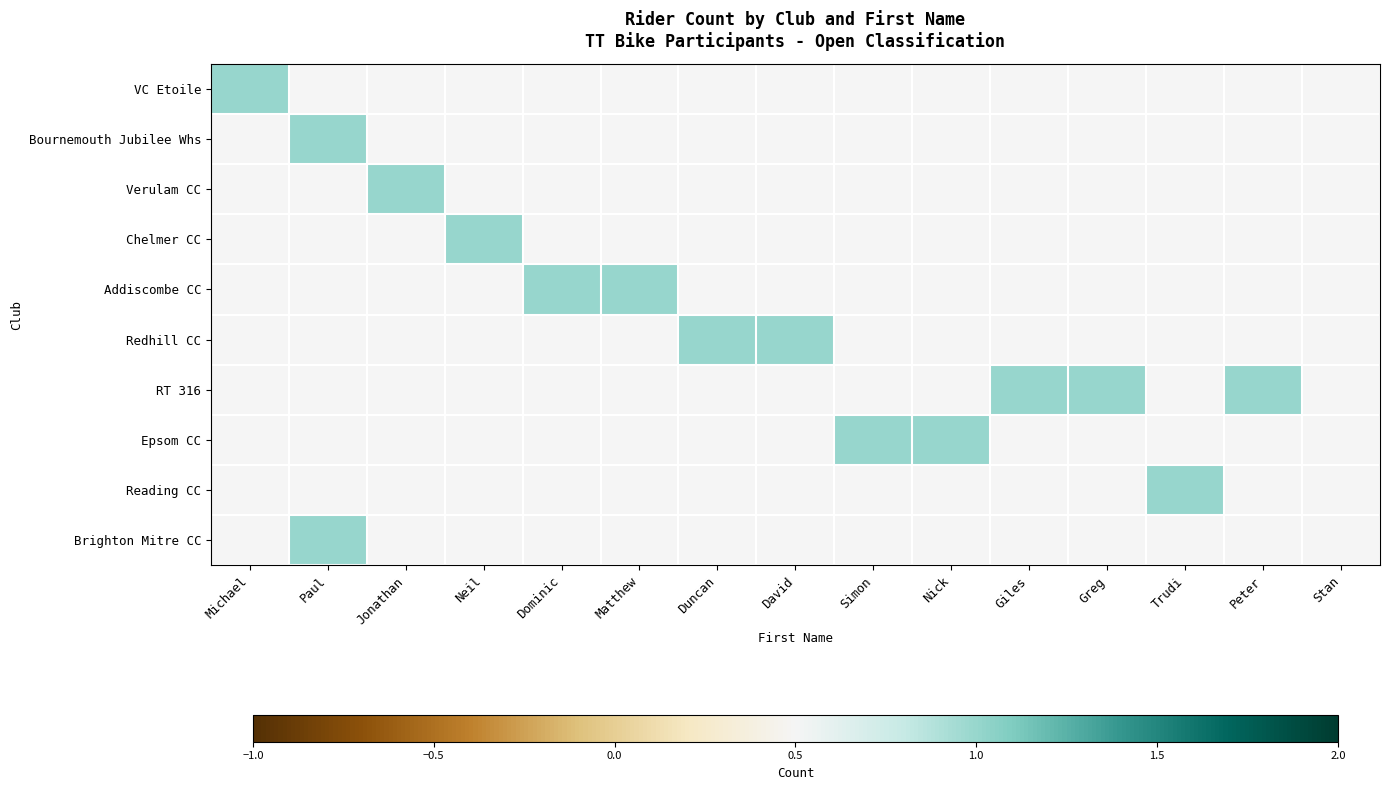

Is it true that Addiscombe CC equals 0 at 1?

False